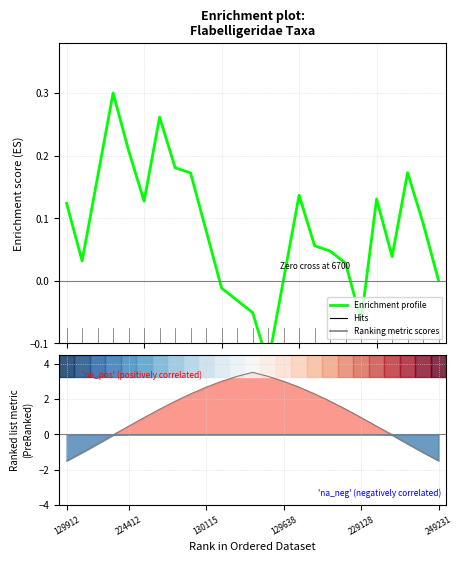

Reading right to left, list all the values displayed in this chart.

Enrichment profile: 0.0	0.1	0.2	0.0	0.1	-0.1	0.0	0.0	0.1	0.1	0.0	-0.1	-0.1	-0.0	-0.0	0.1	0.2	0.2	0.3	0.1	0.2	0.3	0.2	0.0	0.1
Ranking metric scores: -1.5	-1.0	-0.5	-0.0	0.5	0.9	1.4	1.9	2.3	2.7	3.0	3.3	3.5	3.3	3.0	2.7	2.3	1.9	1.4	0.9	0.5	-0.0	-0.5	-1.0	-1.5